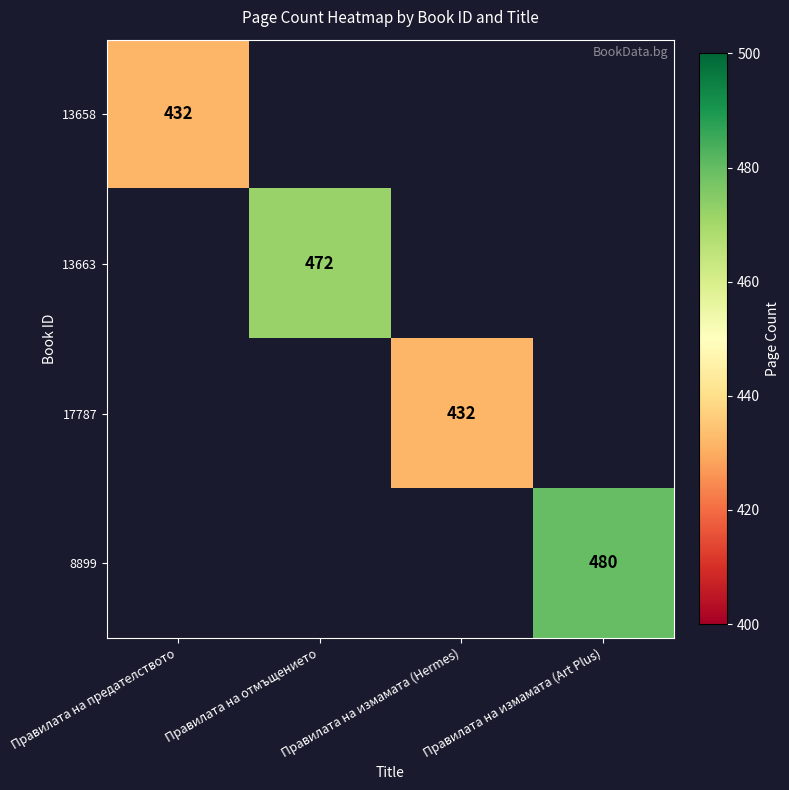

Is the value of 8899 at Правилата на измамата (Art Plus) greater than the value of 17787 at Правилата на измамата (Hermes)?

Yes